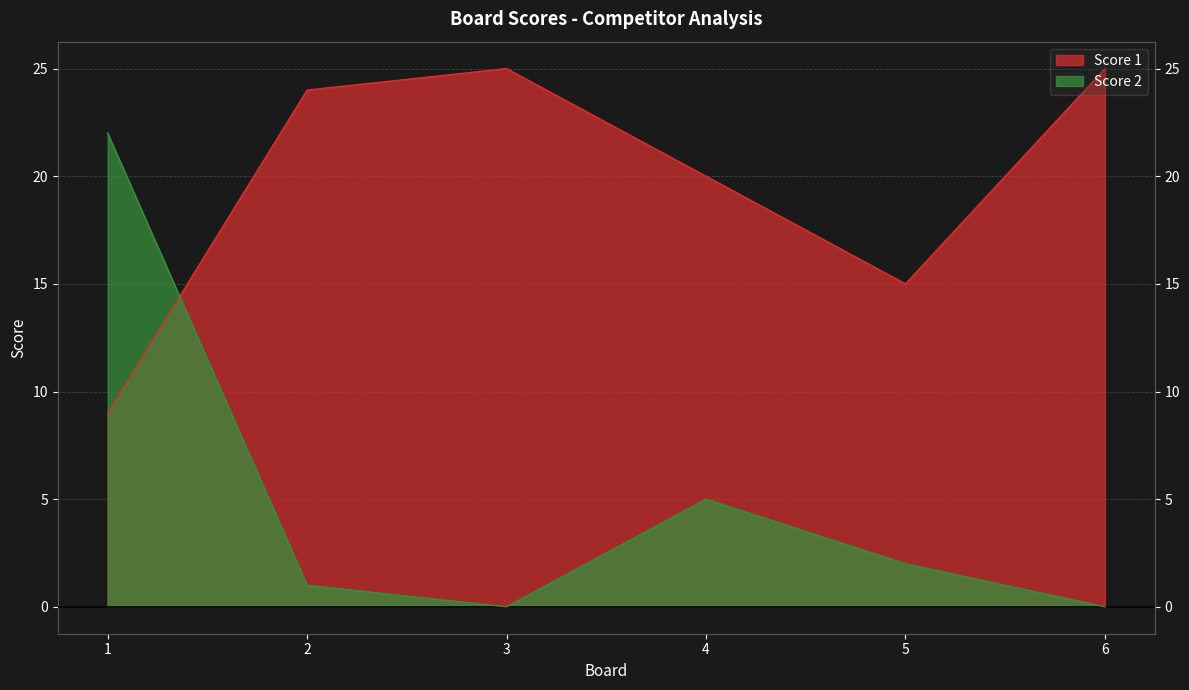

Where do Score 2 and Score 1 first cross each other?

1 and 2